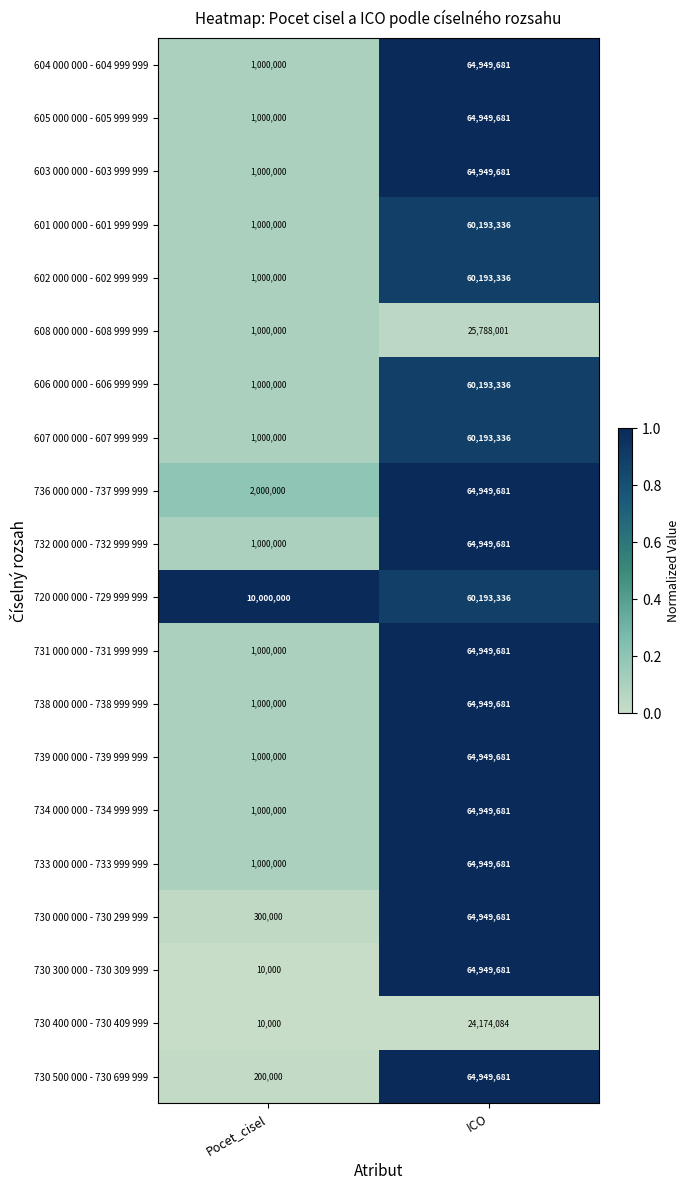

Rank the categories by 732 000 000 - 732 999 999 value from highest to lowest.

ICO, Pocet_cisel